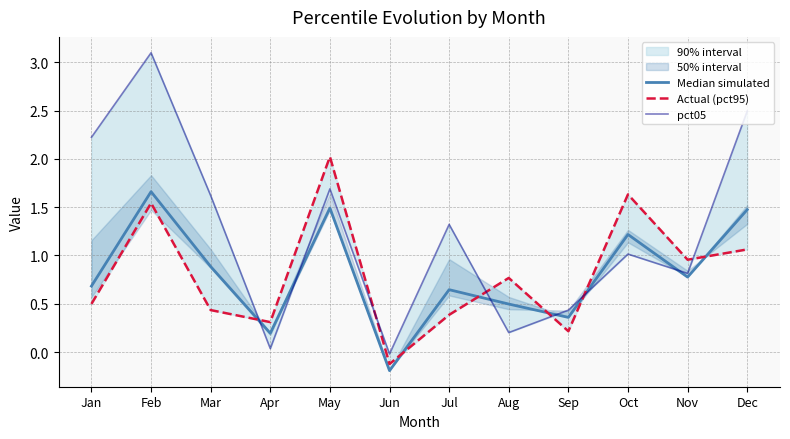

What is the total value across all series at Mar?

2.9